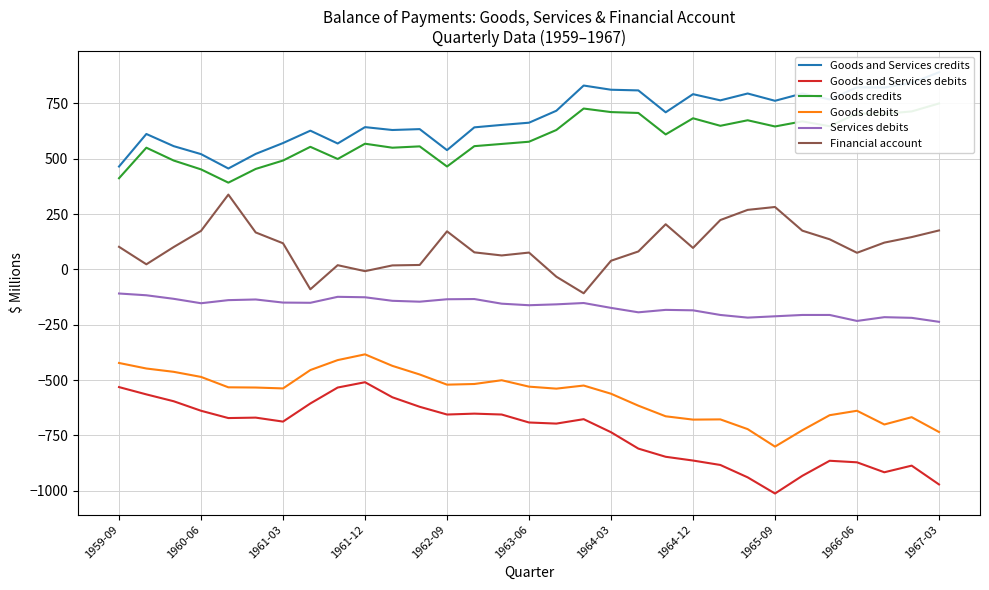

True or false: Goods and Services debits and Goods debits cross at least once.

False